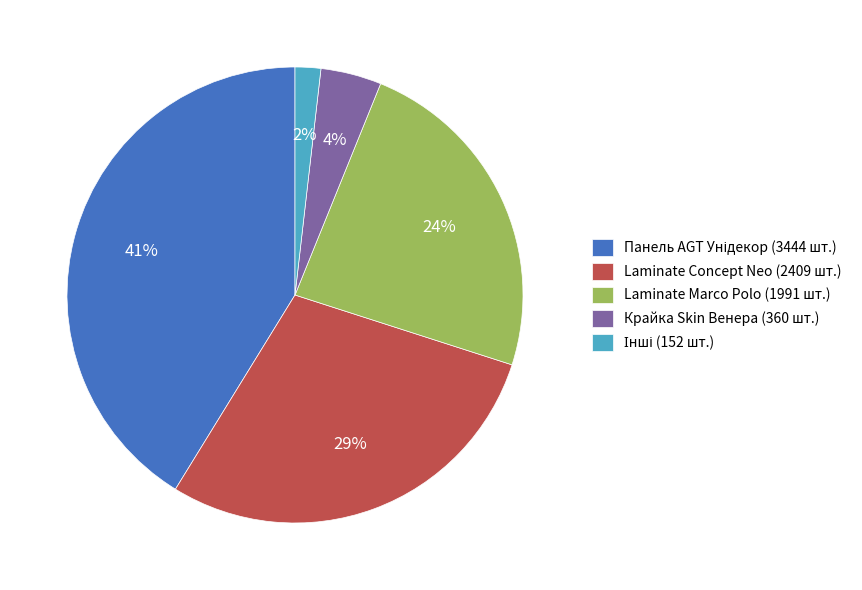

Between Крайка Skin Венера (360 шт.) and Laminate Concept Neo (2409 шт.), which is larger?

Laminate Concept Neo (2409 шт.)